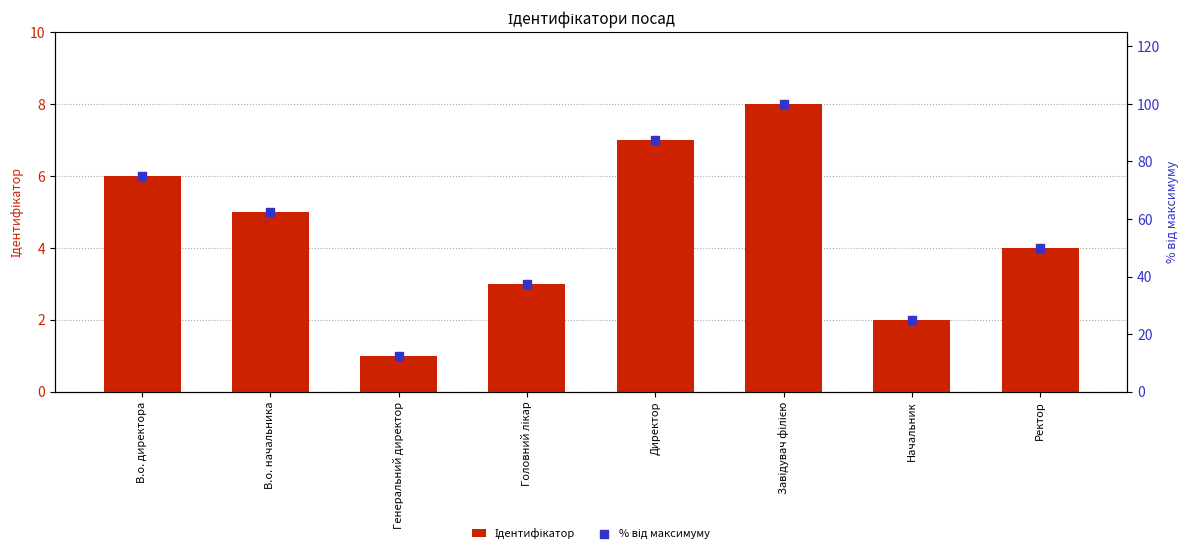

At how many categories does at least one series exceed 84?

2